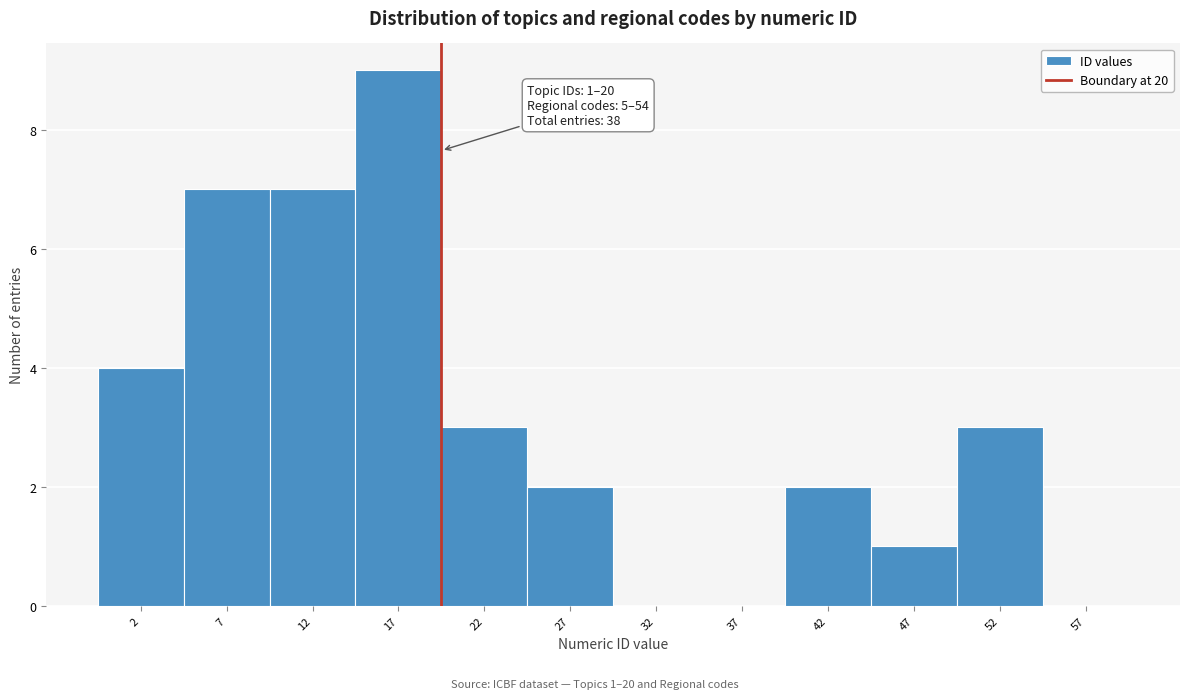

Which range on the x-axis has the tallest bar?

15 to 20